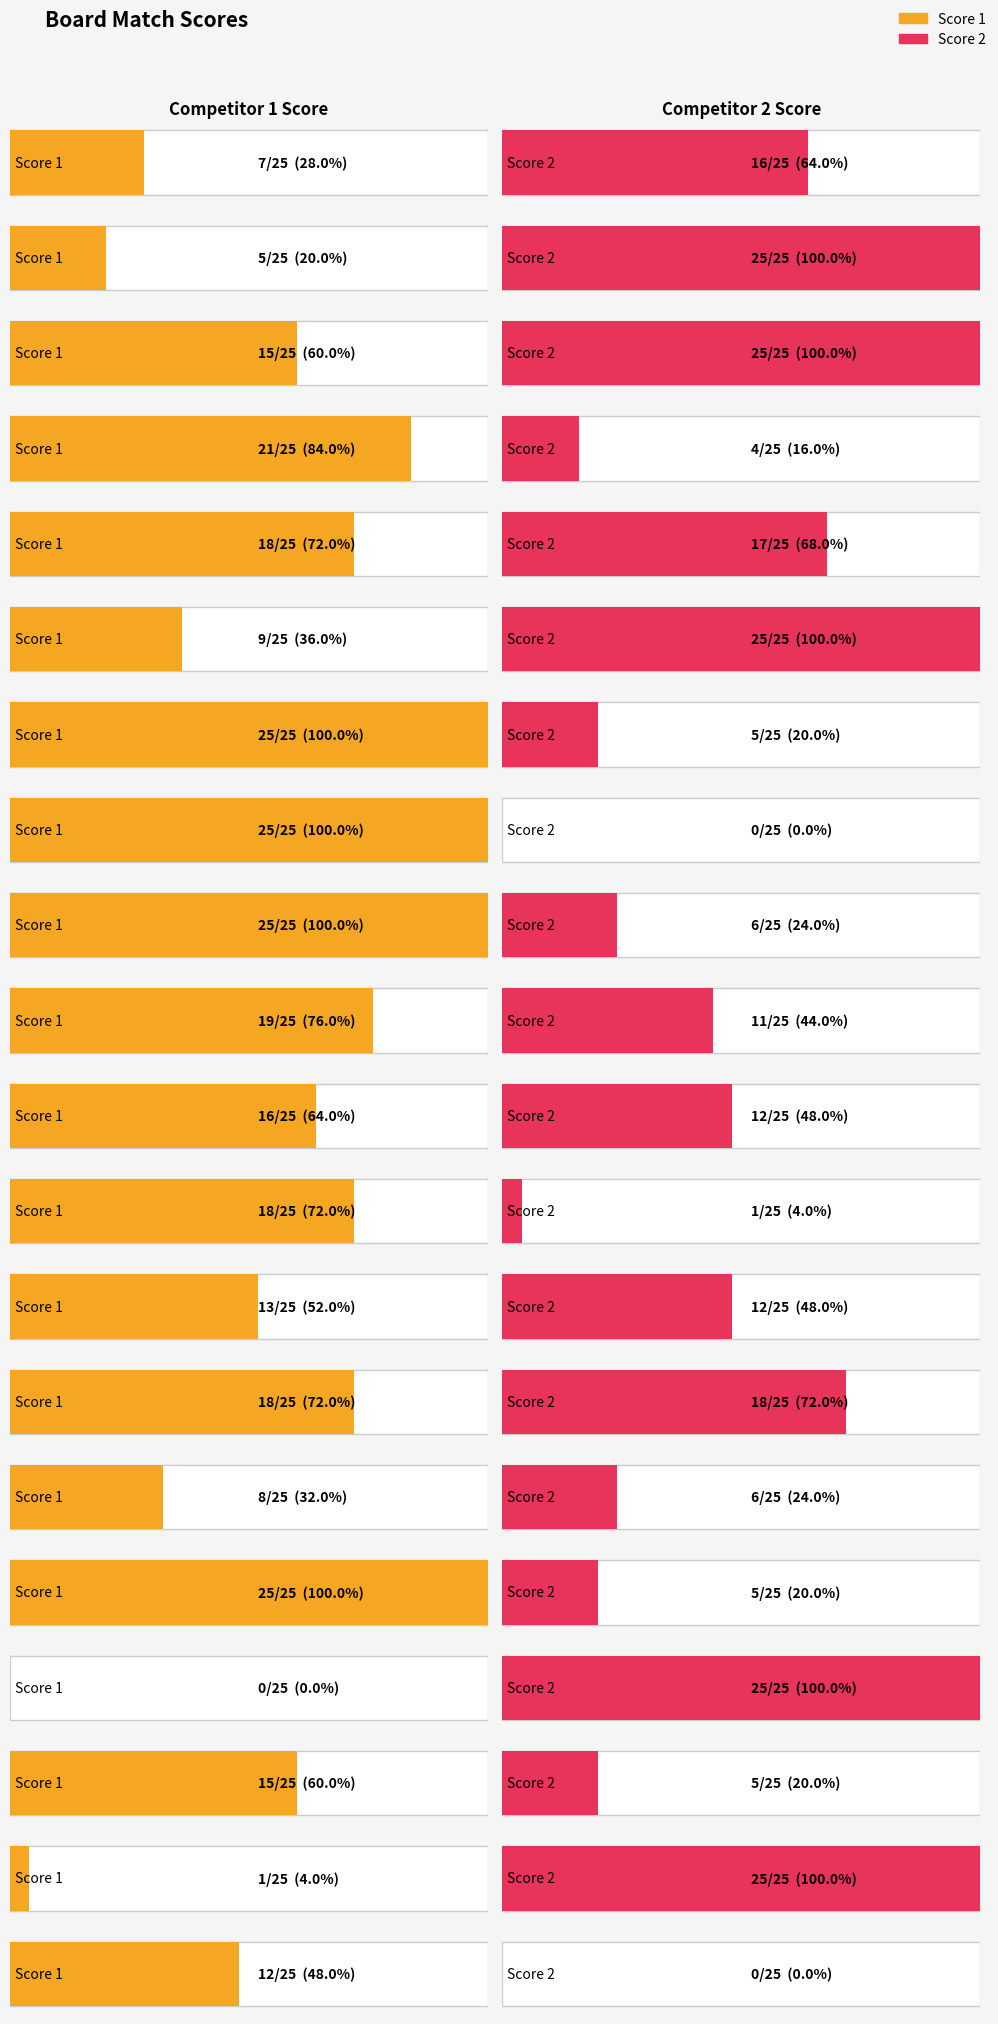

What is the approximate value of Score 1 at 14, to the nearest 5?

20